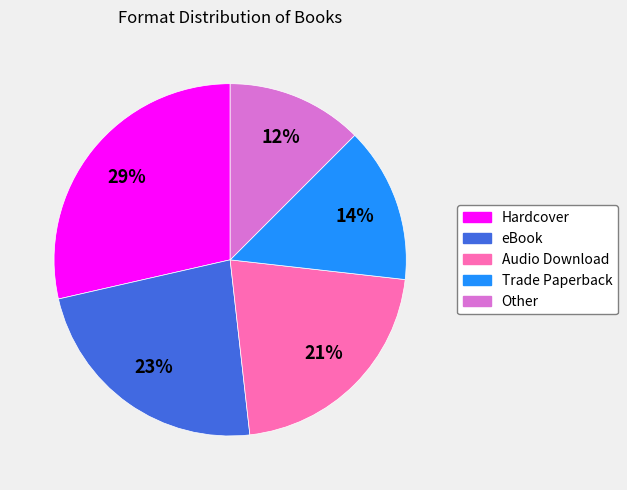

To the nearest percent, what portion does Trade Paperback represent?

14%